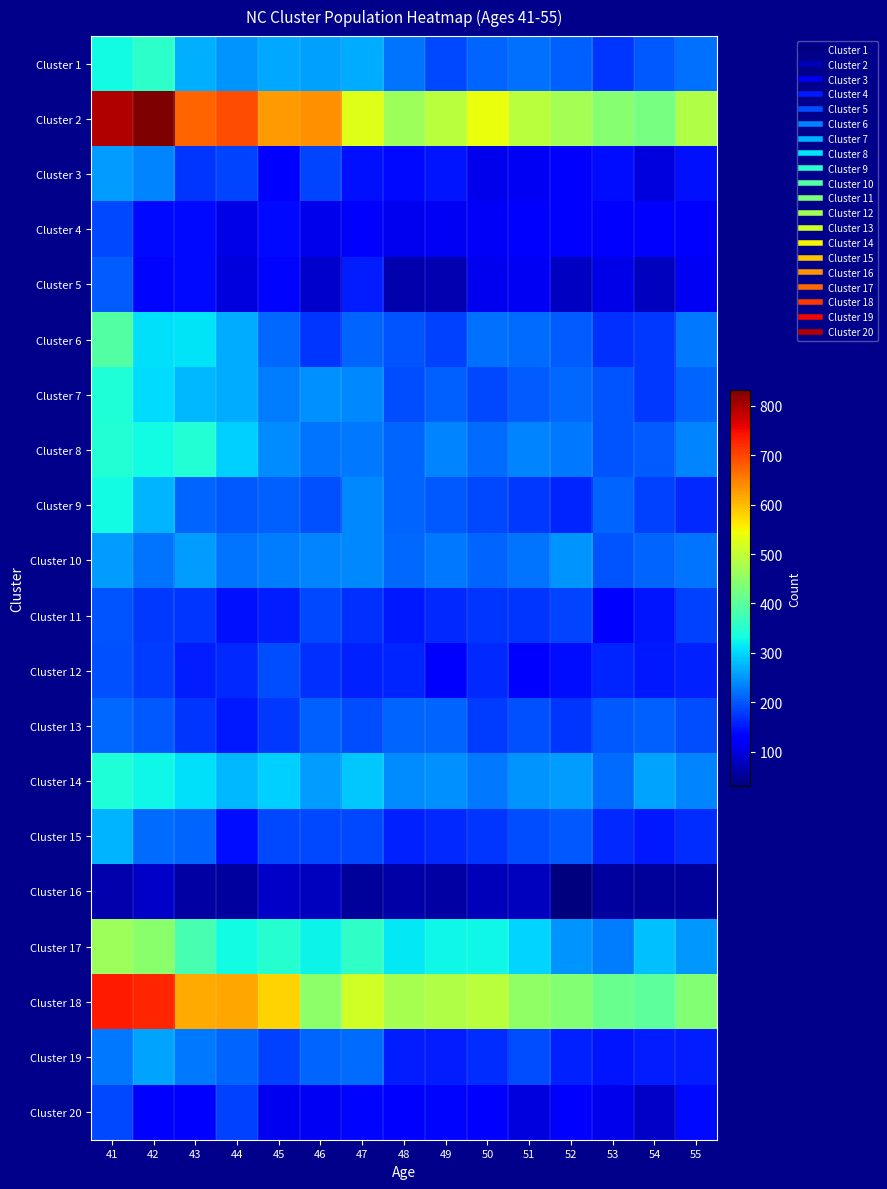

Reading left to right, extract all data points from this chart.

Cluster 1: 41=330	42=354	43=271	44=247	45=265	46=259	47=268	48=222	49=190	50=211	51=219	52=207	53=172	54=200	55=221
Cluster 2: 41=797	42=832	43=673	44=694	45=627	46=638	47=528	48=465	49=494	50=538	51=494	52=471	53=444	54=426	55=482
Cluster 3: 41=254	42=236	43=174	44=185	45=134	46=187	47=145	48=139	49=149	50=107	51=114	52=124	53=141	54=97	55=146
Cluster 4: 41=190	42=138	43=139	44=104	45=140	46=108	47=132	48=112	49=114	50=116	51=130	52=122	53=131	54=126	55=125
Cluster 5: 41=206	42=137	43=140	44=97	45=136	46=86	47=155	48=65	49=66	50=112	51=113	52=81	53=104	54=75	55=114
Cluster 6: 41=393	42=307	43=312	44=267	45=214	46=173	47=210	48=199	49=182	50=221	51=216	52=204	53=171	54=176	55=226
Cluster 7: 41=343	42=306	43=276	44=266	45=231	46=244	47=238	48=193	49=207	50=190	51=206	52=215	53=199	54=175	55=212
Cluster 8: 41=346	42=329	43=345	44=294	45=241	46=223	47=225	48=210	49=235	50=216	51=236	52=228	53=198	54=204	55=237
Cluster 9: 41=331	42=272	43=211	44=200	45=207	46=196	47=239	48=210	49=201	50=188	51=178	52=160	53=211	54=184	55=165
Cluster 10: 41=254	42=224	43=254	44=222	45=231	46=236	47=238	48=215	49=228	50=211	51=224	52=249	53=198	54=210	55=224
Cluster 11: 41=198	42=175	43=173	44=146	45=156	46=189	47=171	48=151	49=164	50=173	51=173	52=187	53=133	54=148	55=182
Cluster 12: 41=194	42=180	43=156	44=165	45=192	46=171	47=158	48=162	49=123	50=163	51=134	52=143	53=161	54=150	55=158
Cluster 13: 41=215	42=203	43=173	44=151	45=176	46=207	47=193	48=212	49=211	50=180	51=195	52=173	53=203	54=208	55=191
Cluster 14: 41=343	42=326	43=308	44=276	45=296	46=255	47=289	48=242	49=245	50=225	51=248	52=255	53=217	54=261	55=235
Cluster 15: 41=274	42=217	43=211	44=142	45=190	46=188	47=189	48=158	49=164	50=173	51=193	52=203	53=164	54=152	55=168
Cluster 16: 41=63	42=82	43=59	44=55	45=82	46=77	47=51	48=60	49=58	50=74	51=75	52=31	53=55	54=50	55=50
Cluster 17: 41=463	42=445	43=380	44=329	45=348	46=323	47=359	48=314	49=326	50=326	51=297	52=249	53=231	54=283	55=251
Cluster 18: 41=738	42=726	43=615	44=617	45=581	46=449	47=515	48=473	49=483	50=494	51=452	52=438	53=415	54=401	55=440
Cluster 19: 41=225	42=262	43=226	44=211	45=184	46=210	47=218	48=154	49=154	50=167	51=193	52=158	53=149	54=156	55=156
Cluster 20: 41=188	42=130	43=132	44=184	45=111	46=113	47=135	48=126	49=136	50=127	51=98	52=128	53=109	54=84	55=139